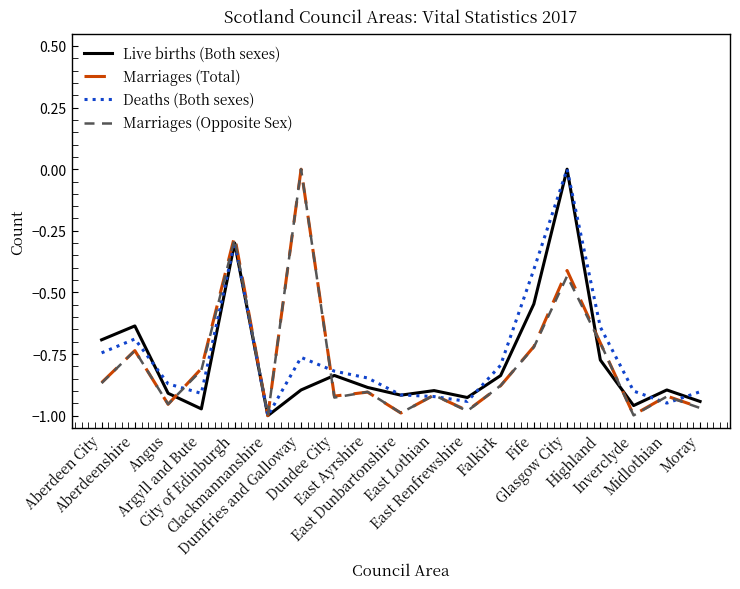

Which series has the largest total across all categories?

Deaths (Both sexes)